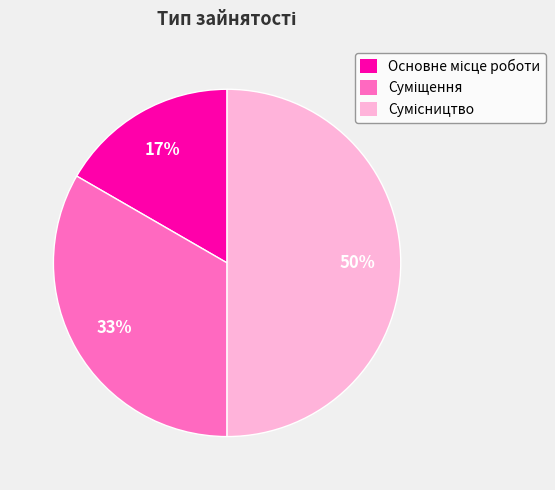

How many segments does this pie chart have?

3